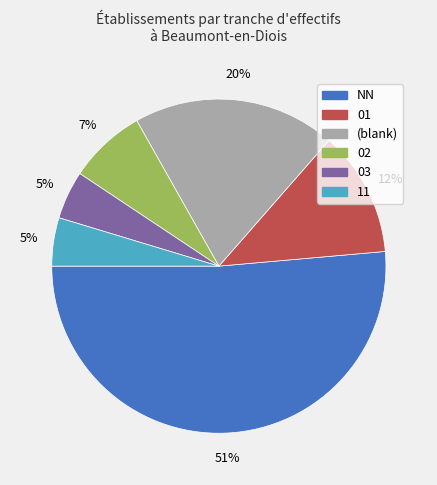

Is there a majority slice in this chart?

Yes